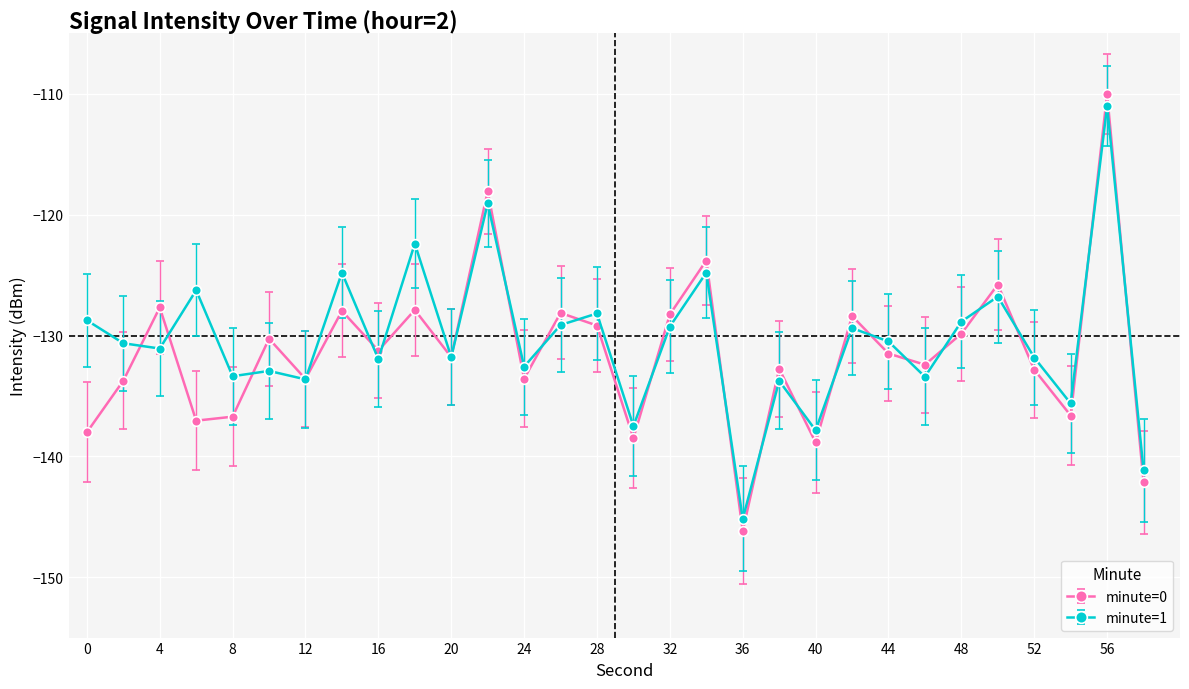

What is the greatest value displayed?

-110.0